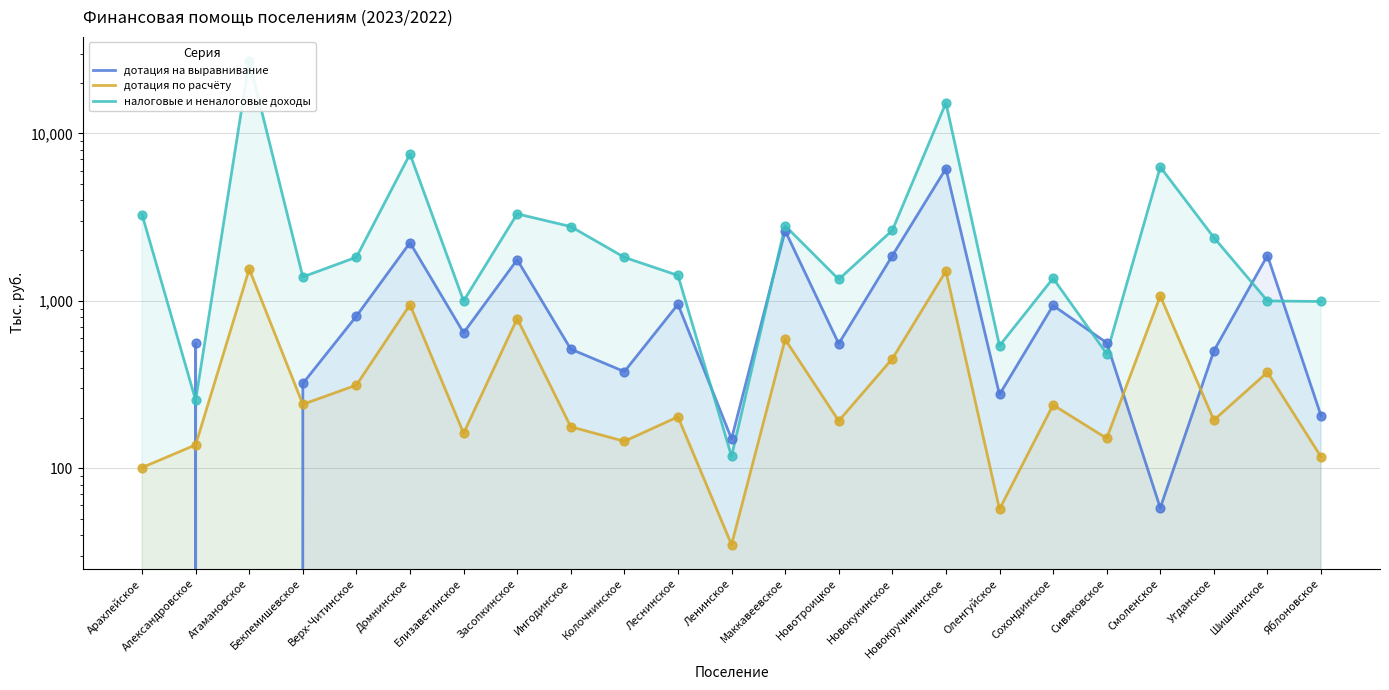

What is the total value across all series at Беклемишевское?

1953